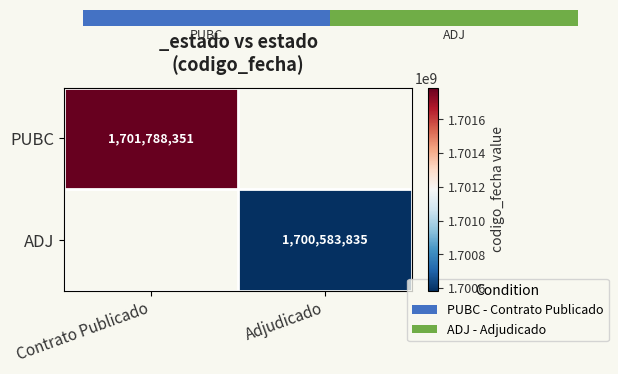

True or false: PUBC has a value of 2816190822 at Contrato Publicado.

False